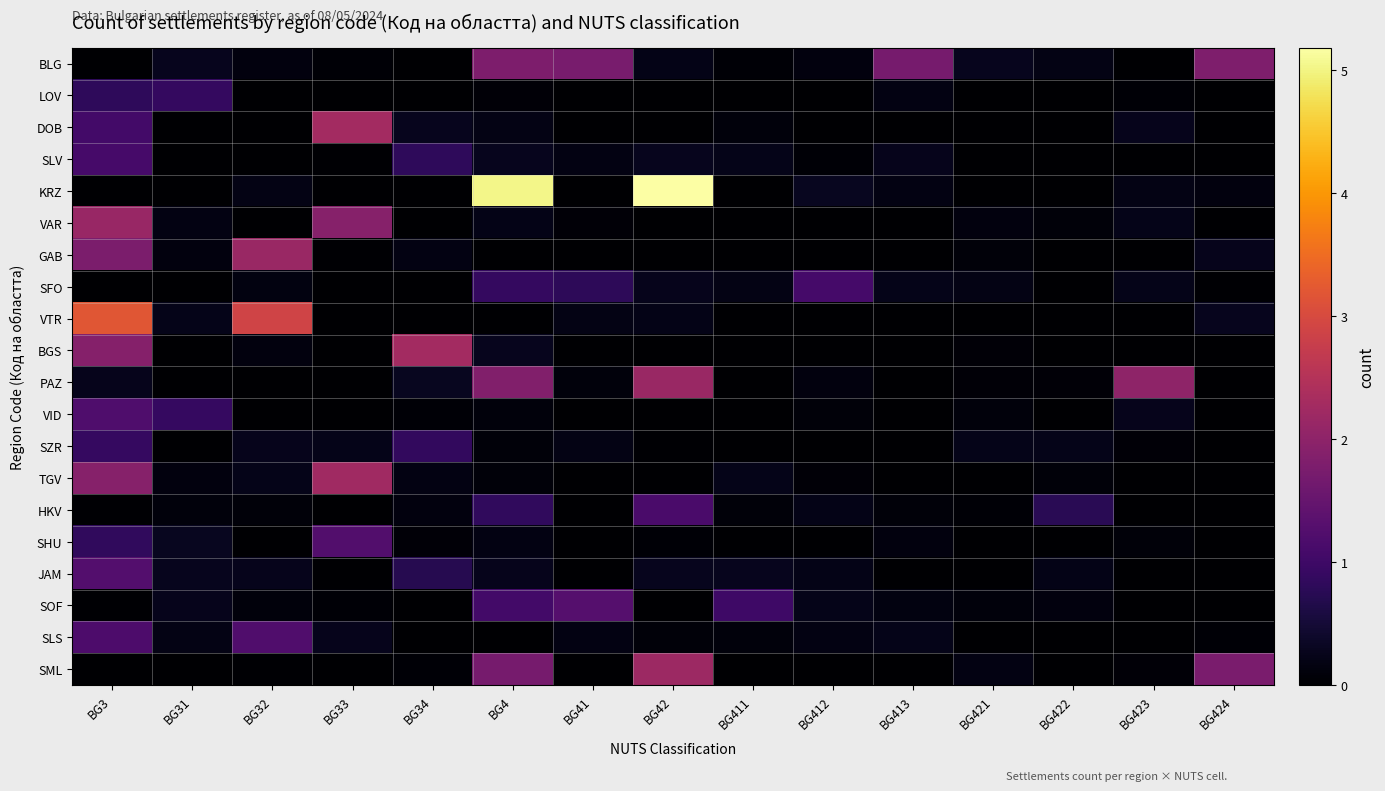

What is the total value across all series at BG34?

5.9